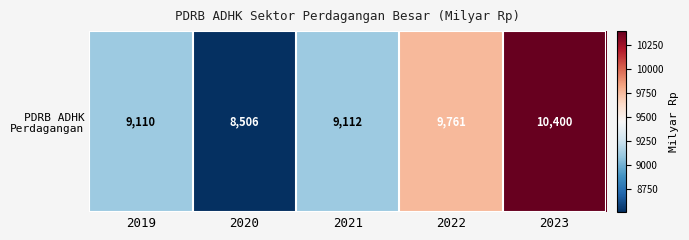

What is the minimum value shown in the chart?

8505.9